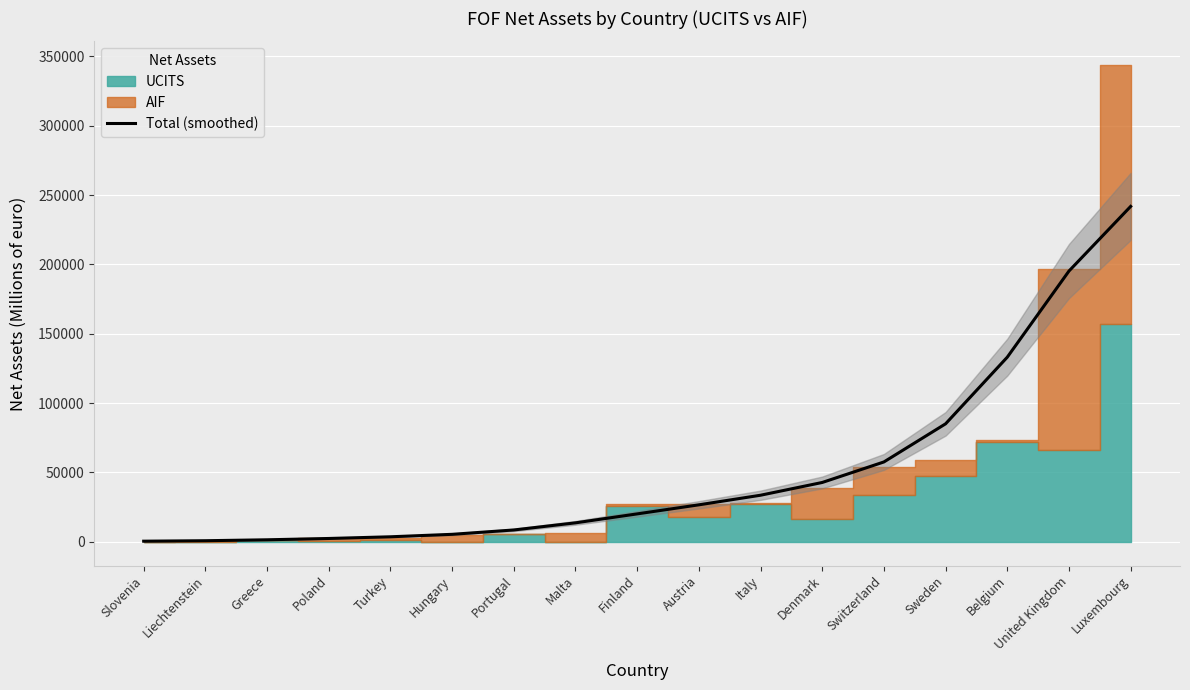

Which category has the lowest value across all series?

Slovenia